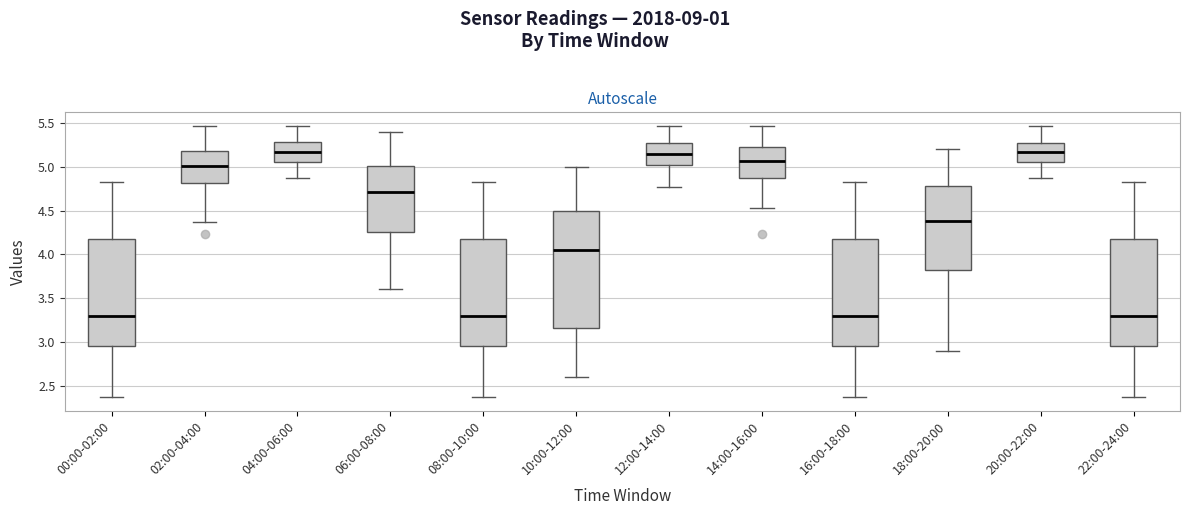

Where does the upper whisker of the box for 00:00-02:00 end on the y-axis? The values are not printed on the chart, so give them approximately, as read against the axis.

4.85